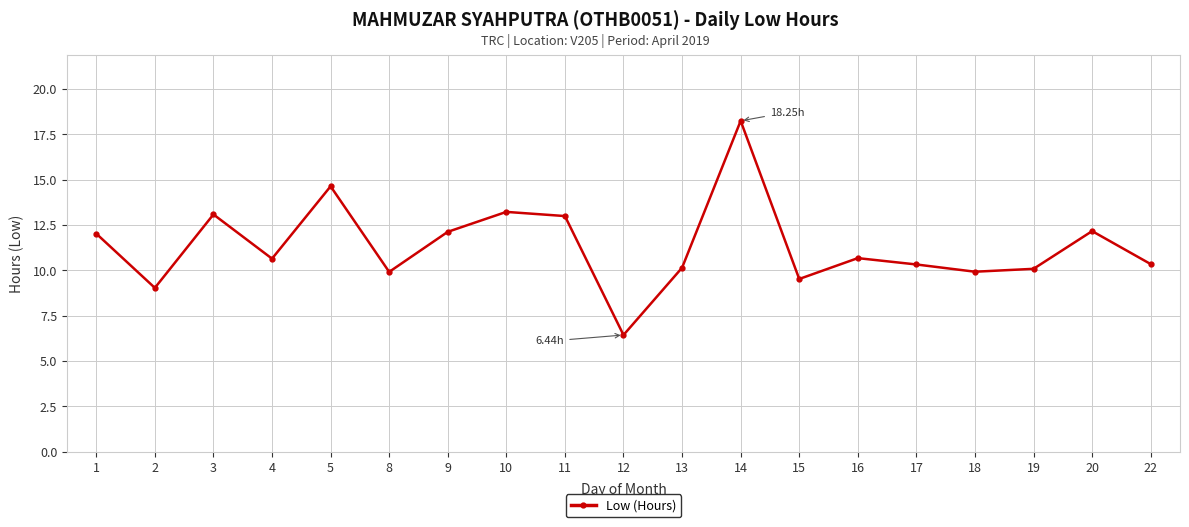

How many points are lower than both their immediate neighbors (excluding endpoints)?

6